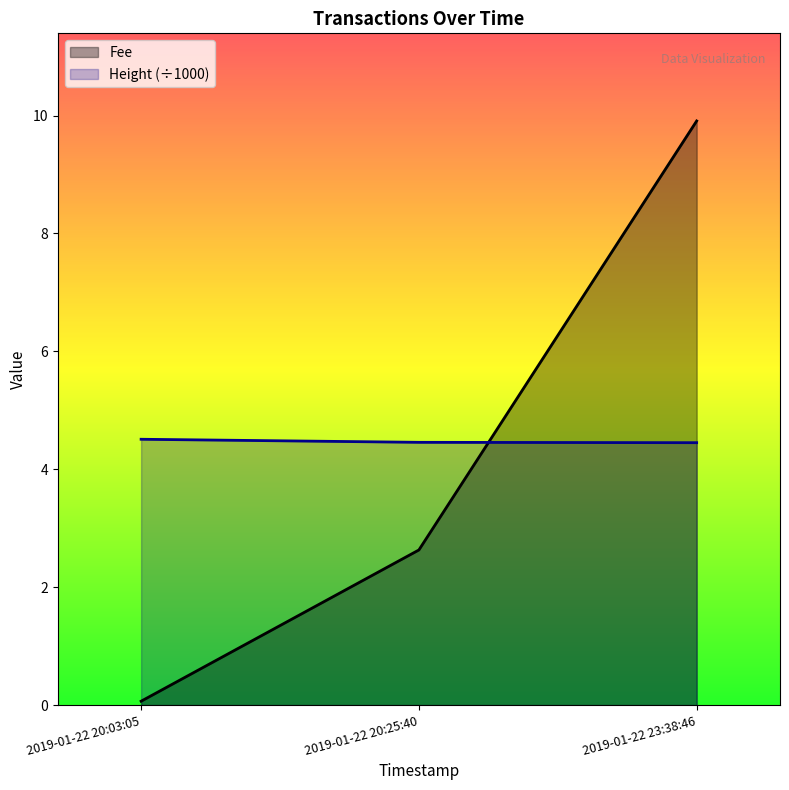

What is the sum of all Fee values?

12.6